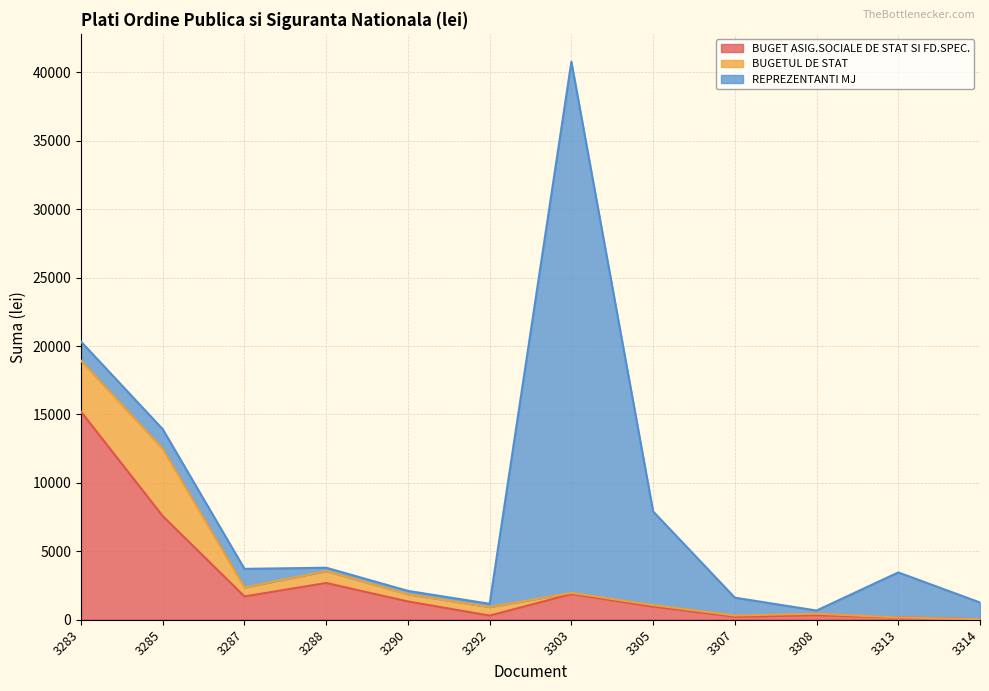

How many lines are shown in the chart?

3